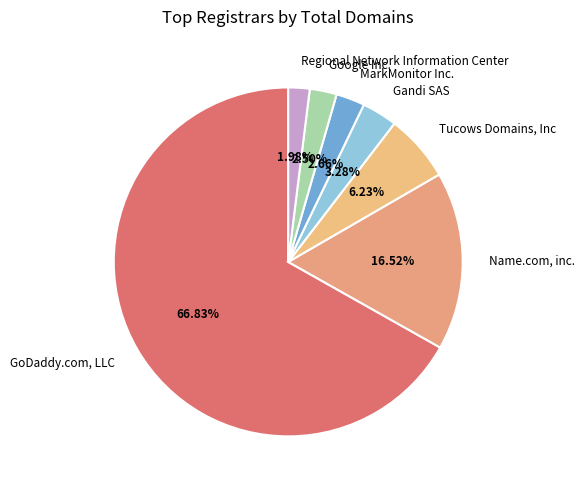

What percentage is NOT represented by Tucows Domains, Inc?

93.8%